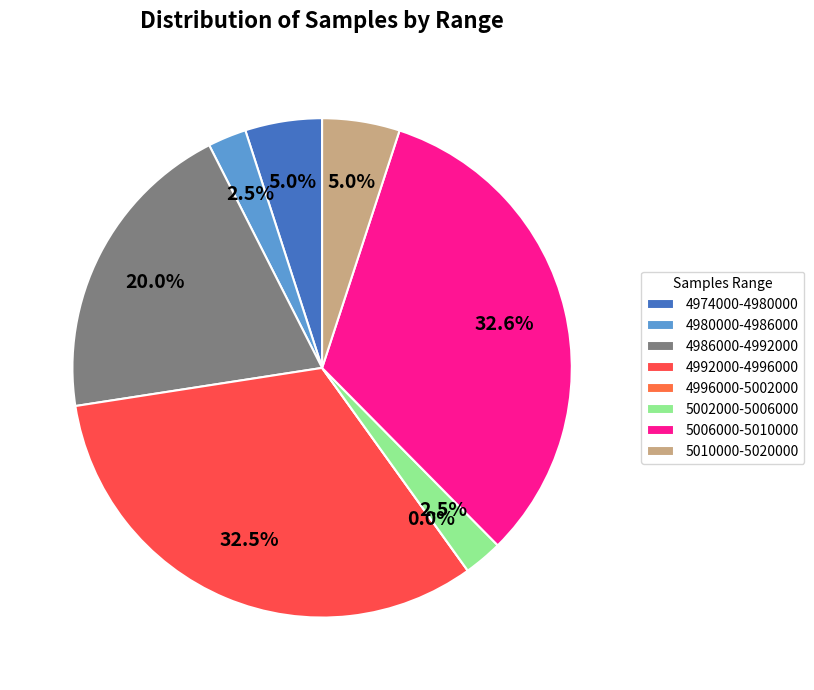

True or false: 28 accounts for 1% of the total.

False